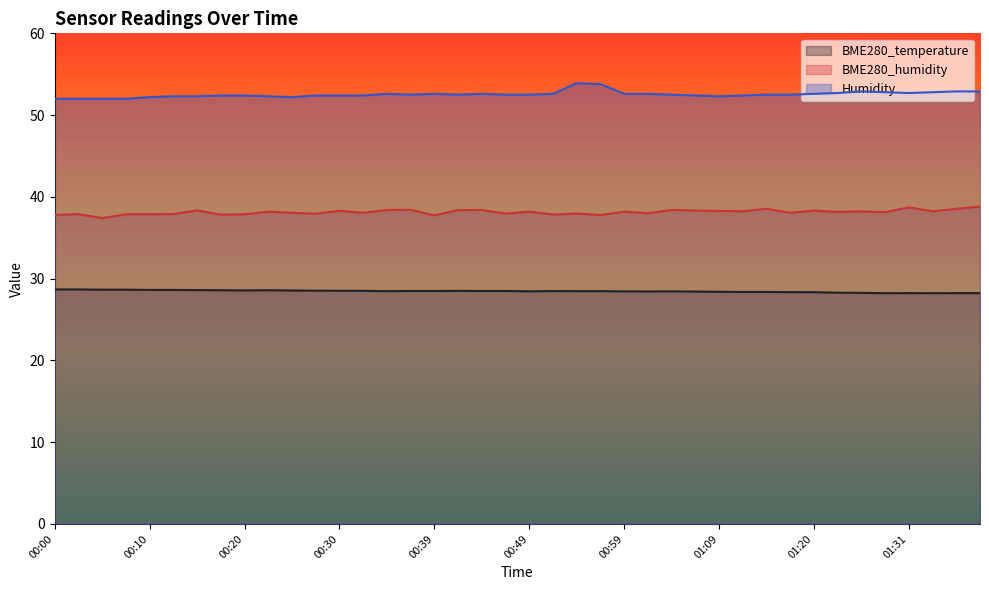

What is the minimum value shown in the chart?

28.2